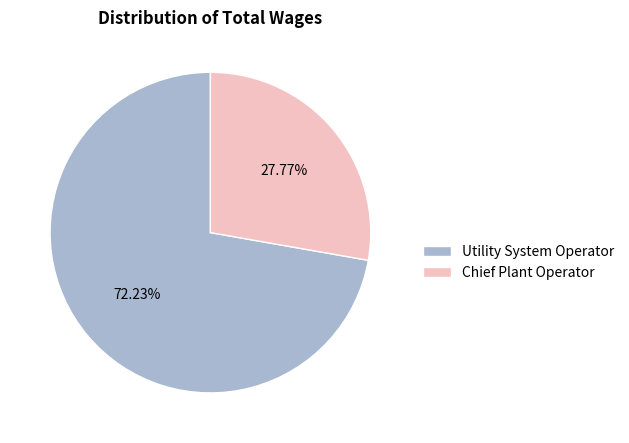

How many segments does this pie chart have?

2